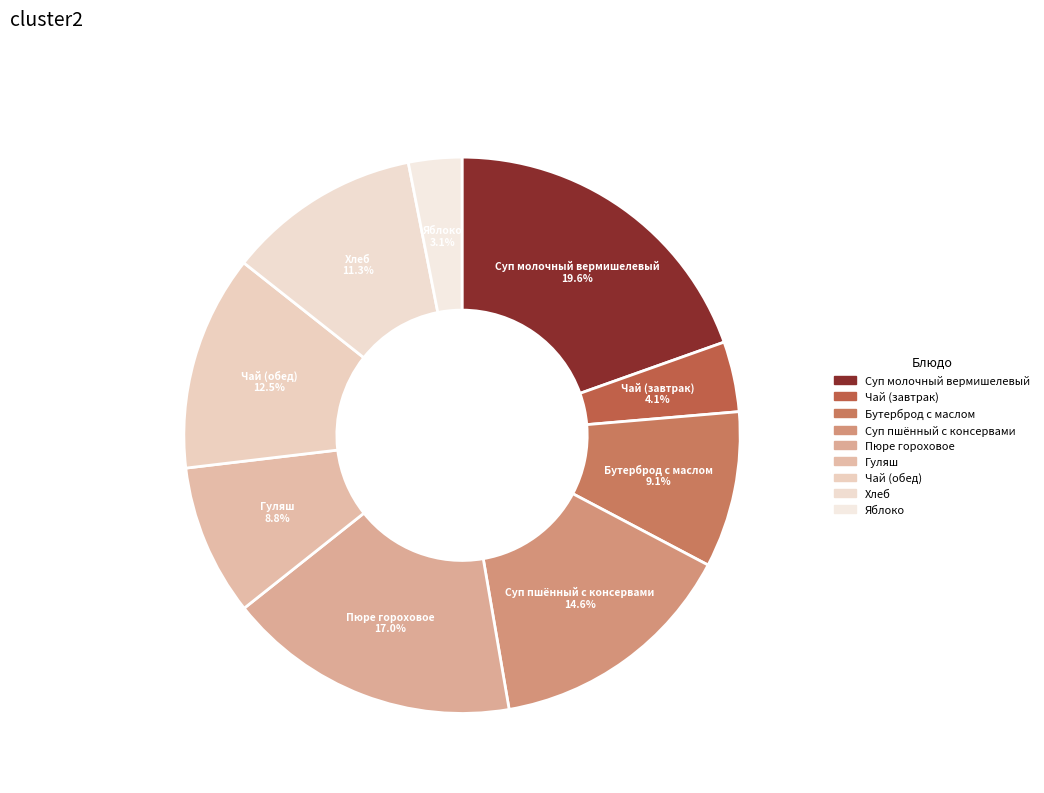

Rank the categories by value from lowest to highest.

Яблоко, Чай (завтрак), Гуляш, Бутерброд с маслом, Хлеб, Чай (обед), Суп пшённый с консервами, Пюре гороховое, Суп молочный вермишелевый